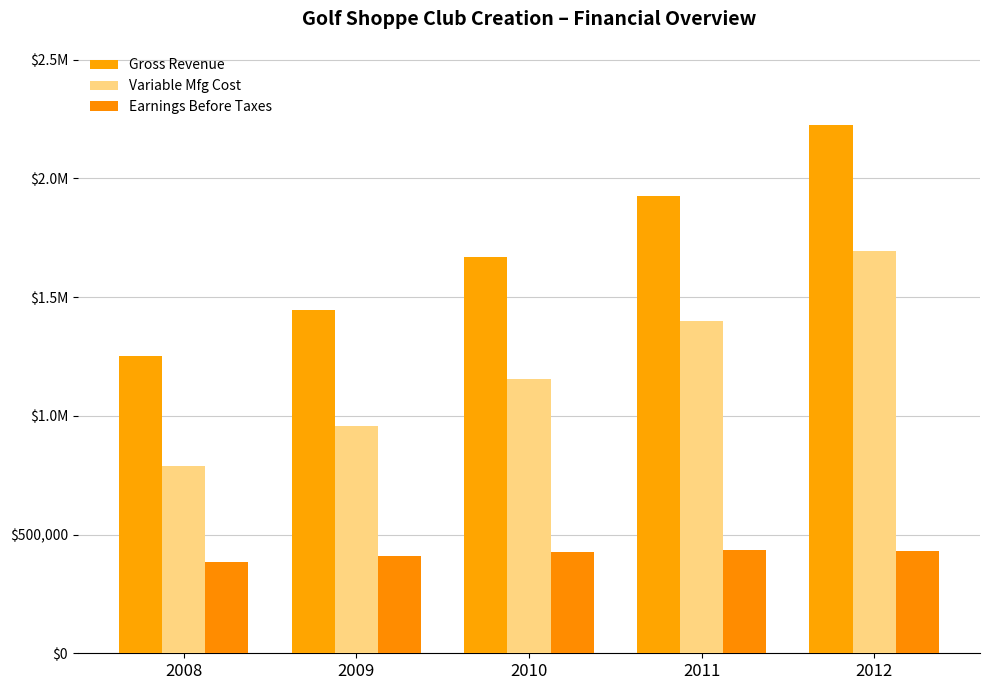

Are the bars grouped side by side (vs. stacked)?

Yes